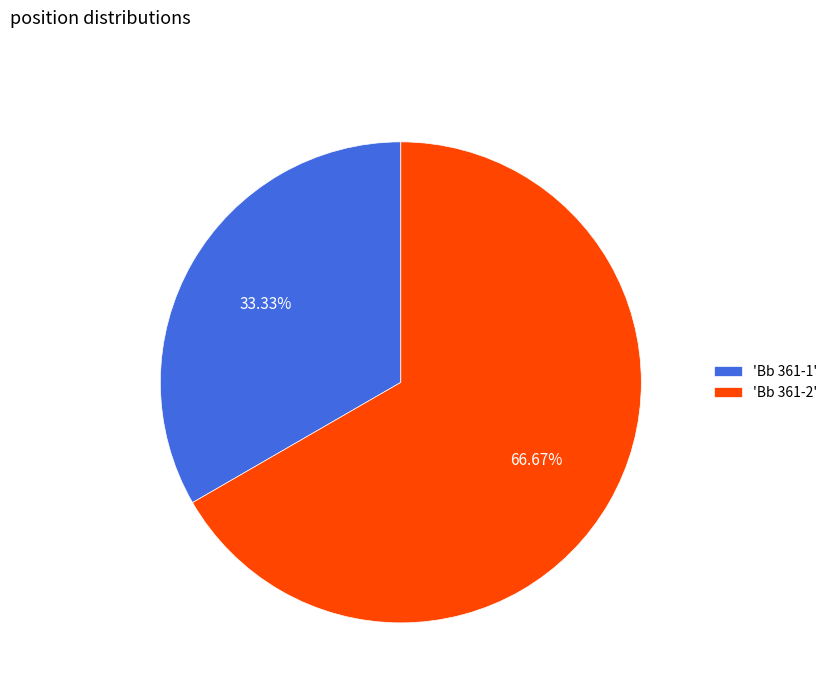

What is the largest slice in the pie chart?

'Bb 361-2'